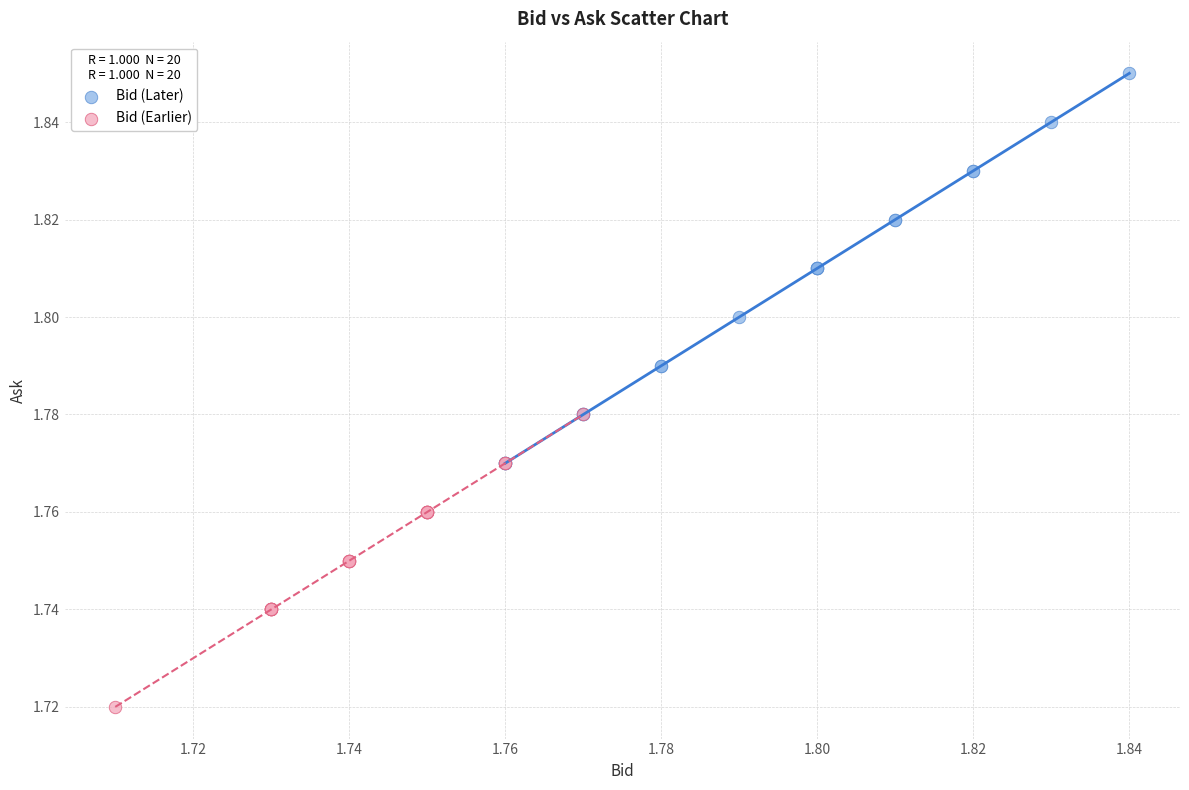

Which series contains the lowest Y value?

Bid (Earlier)